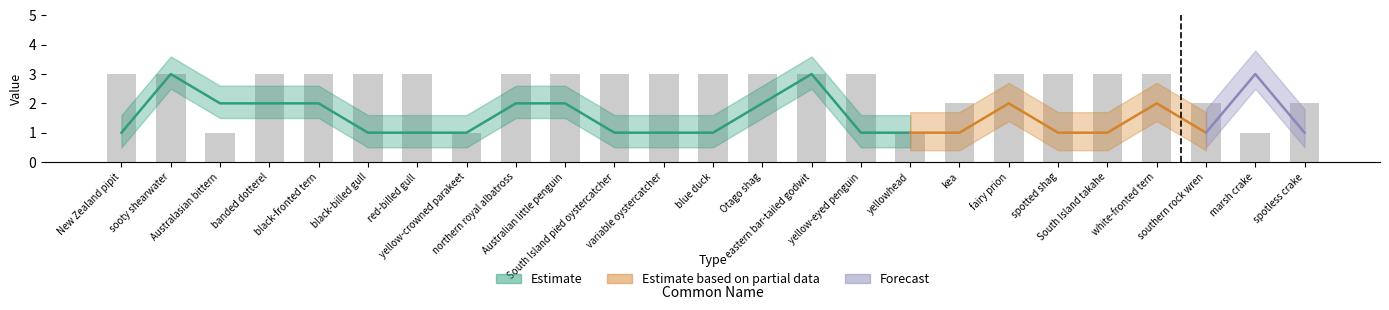

How many bars are there in total?

25